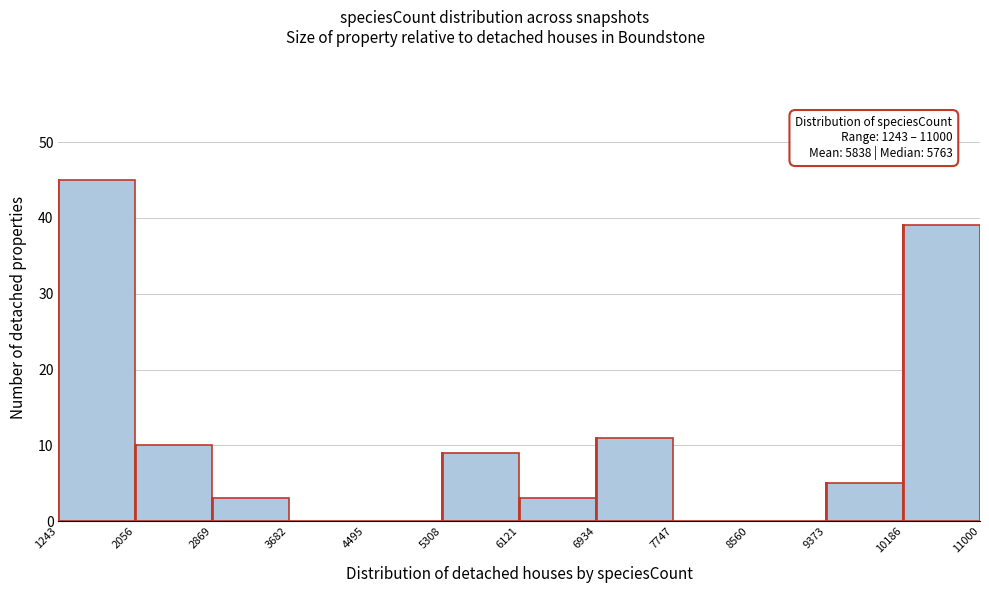

Which range on the x-axis has the tallest bar?

1243 to 2056